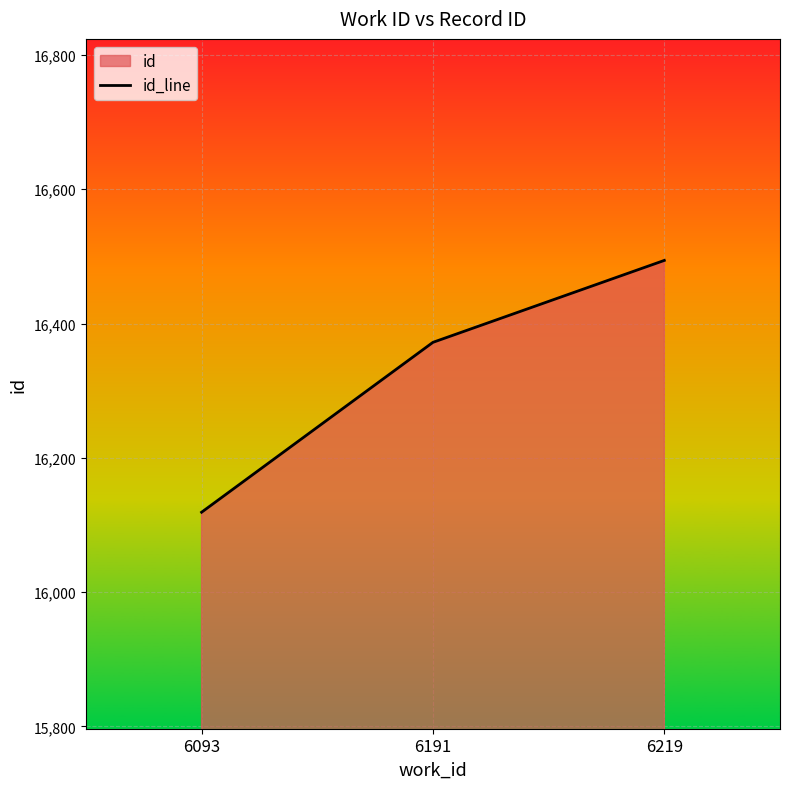

The chart shows a value of 10091 at 6093. True or false?

False